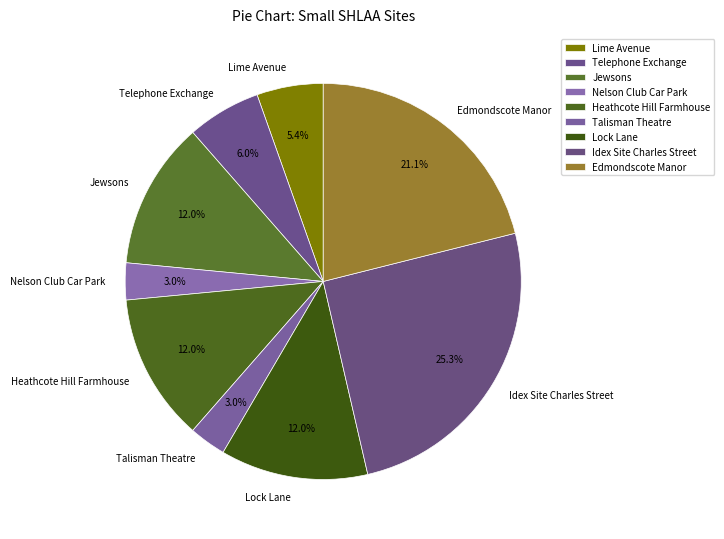

True or false: Lime Avenue accounts for 1% of the total.

False